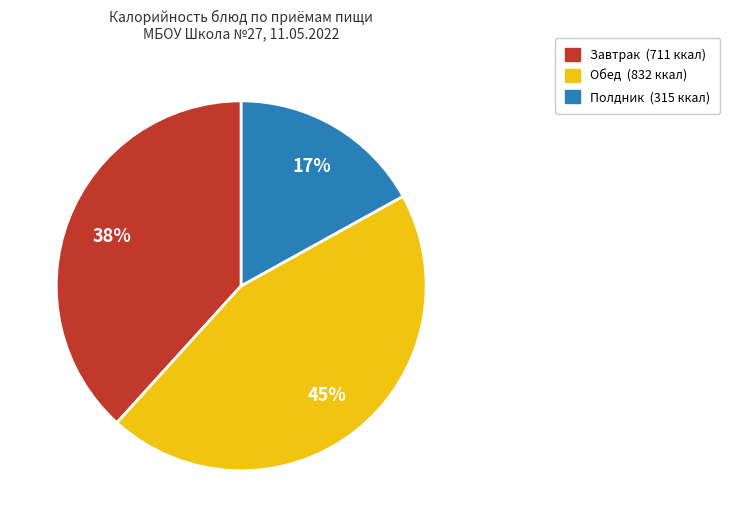

Is there a majority slice in this chart?

No